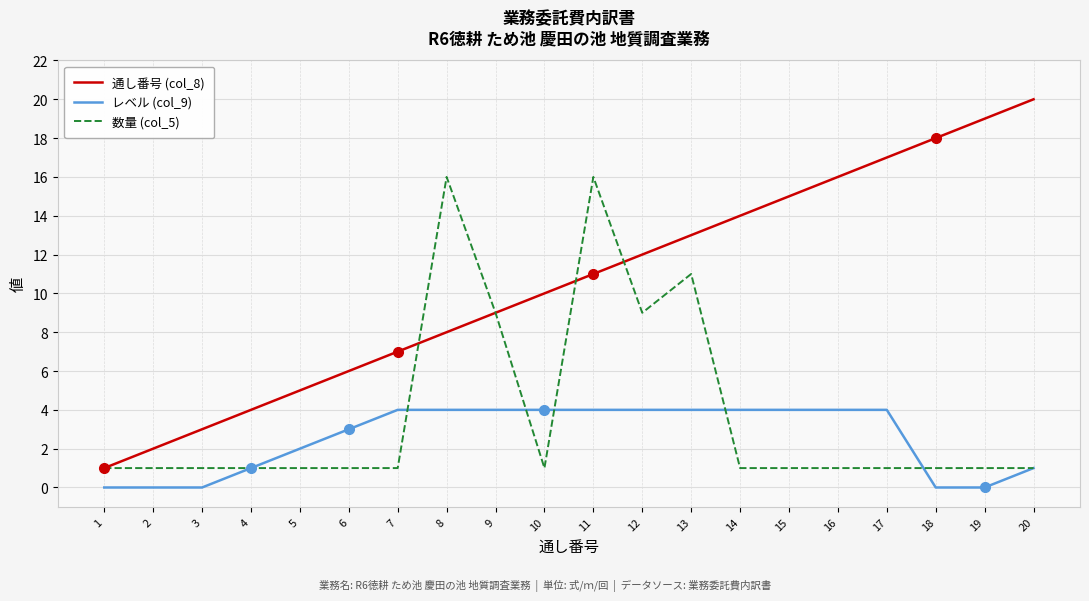

How many 数量 (col_5) values are between 1 and 9?

17